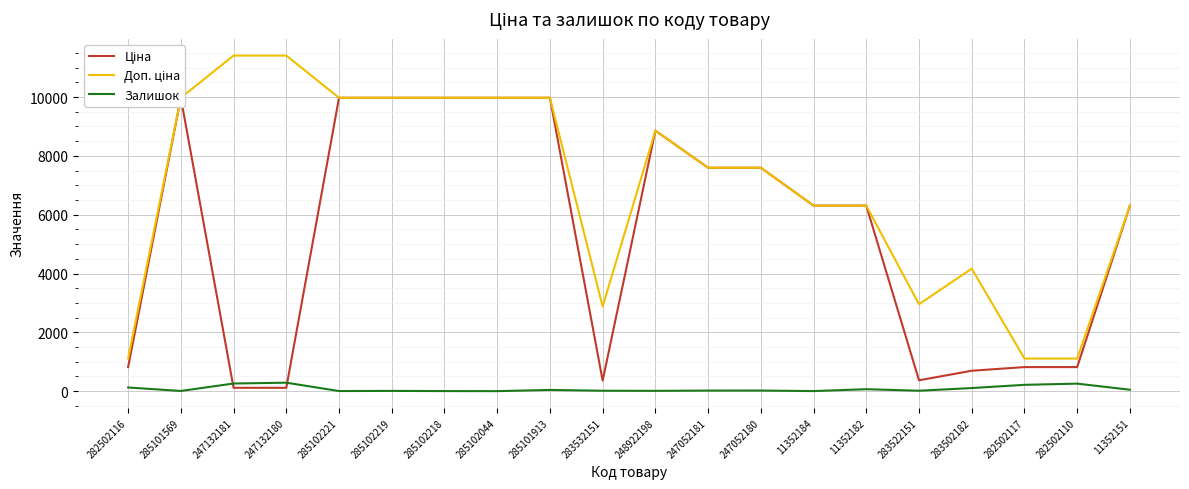

What are all the series names shown in the legend?

Ціна, Доп. ціна, Залишок